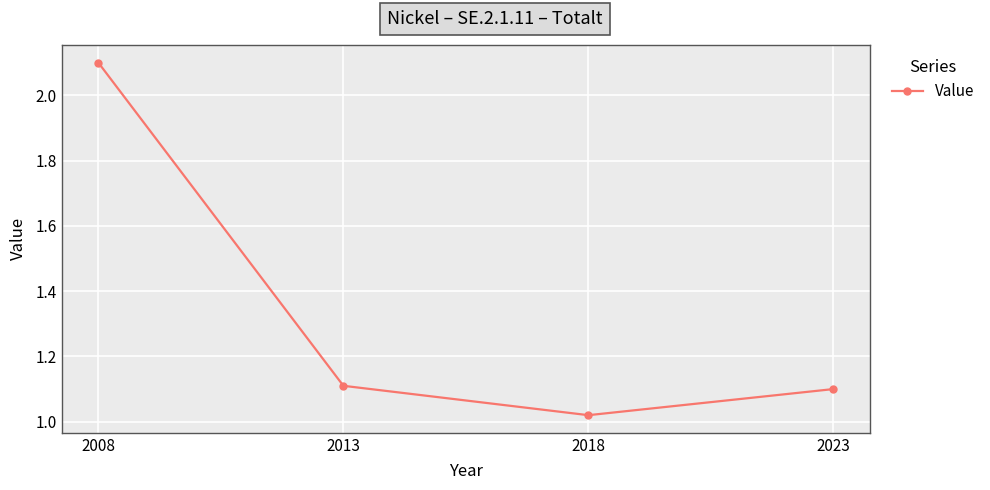

What is the average value?

1.3